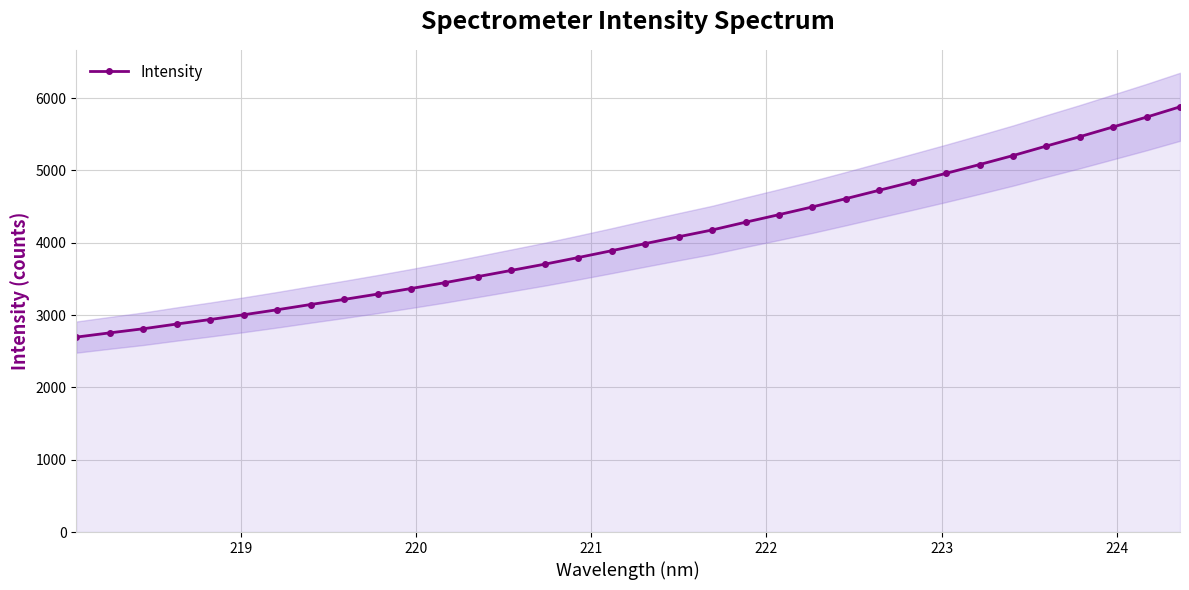

What is the value of the Intensity point at the 28th from the left?

5080.3